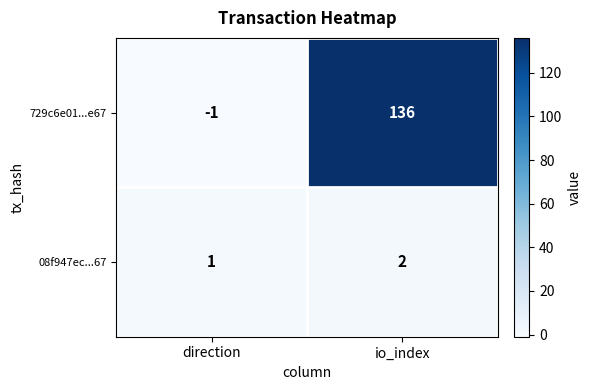

Is it true that 08f947ec...67 equals 0 at direction?

False